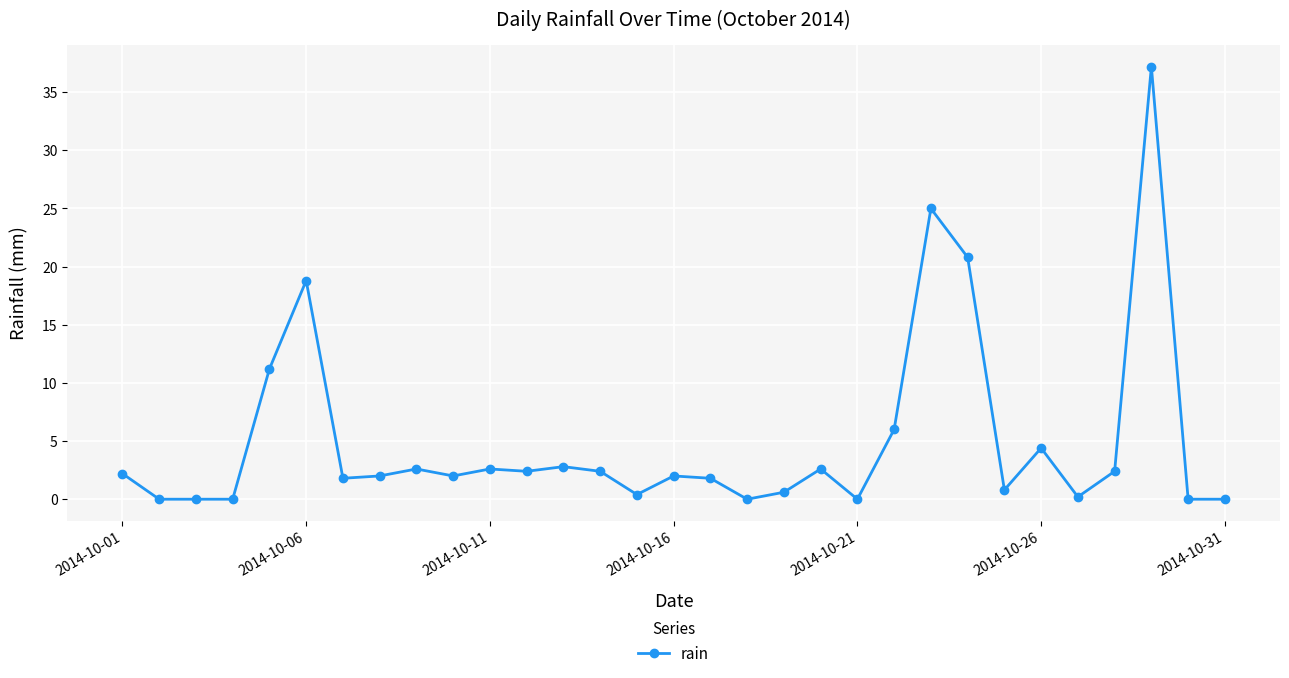

Reading right to left, extract all data points from this chart.

0.0	0.0	37.2	2.4	0.2	4.4	0.8	20.8	25.0	6.0	0.0	2.6	0.6	0.0	1.8	2.0	0.4	2.4	2.8	2.4	2.6	2.0	2.6	2.0	1.8	18.8	11.2	0.0	0.0	0.0	2.2